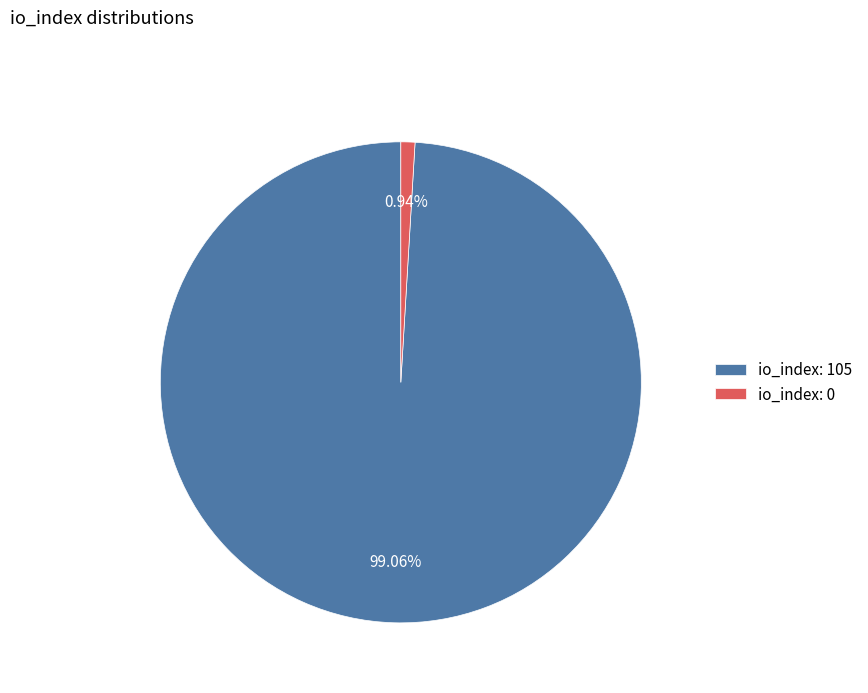

Combined, do io_index: 105 and io_index: 0 account for over 50%?

Yes